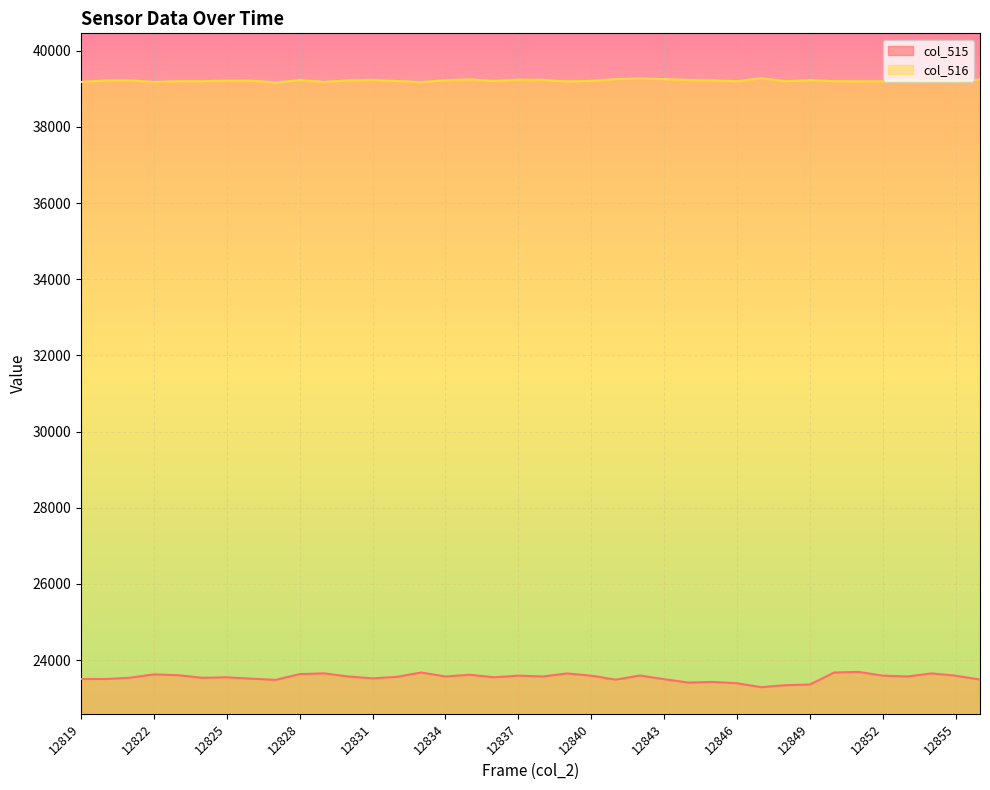

How many lines are shown in the chart?

2